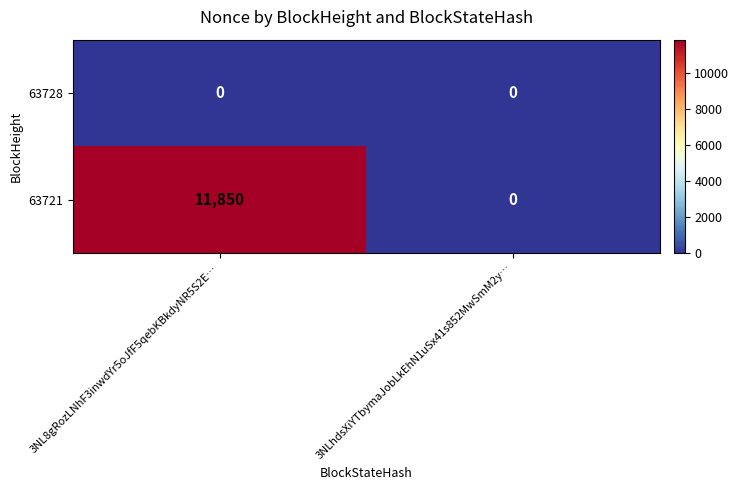

Which series has the largest range (max minus min)?

63721